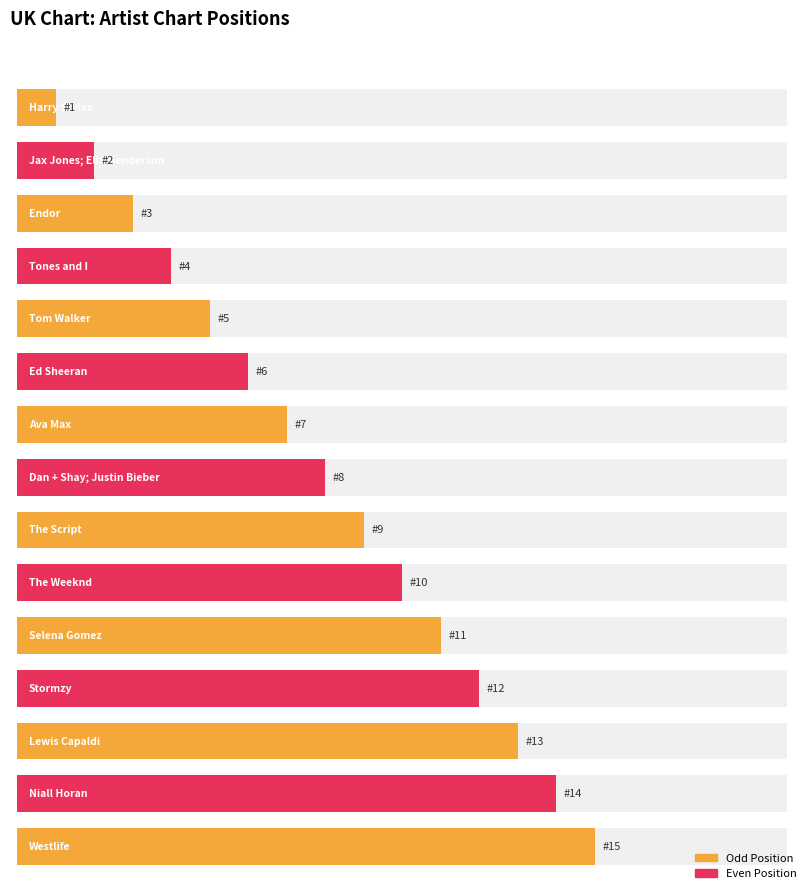

What is the minimum value shown in the chart?

1